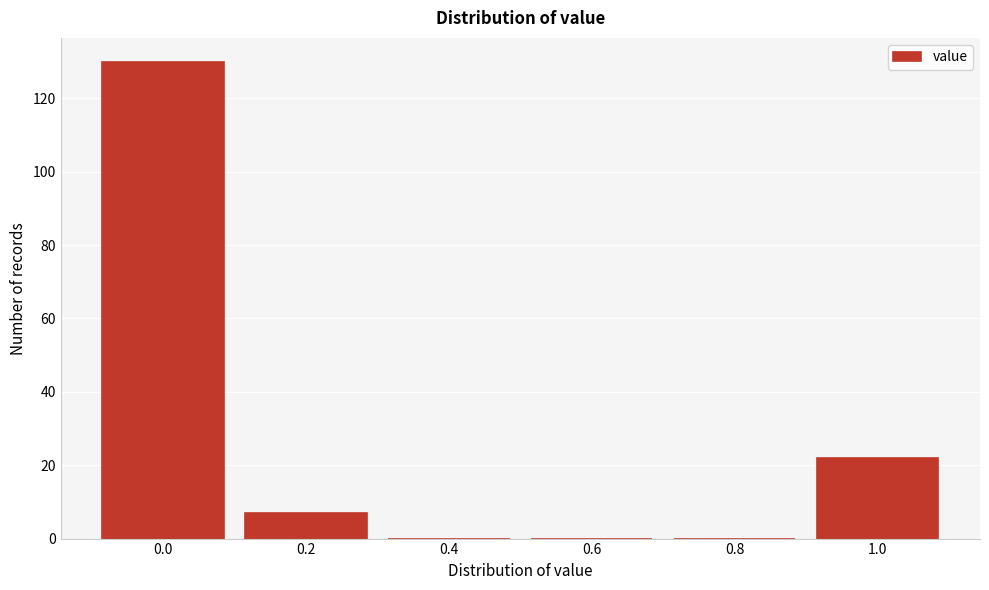

Reading left to right, list all the values displayed in this chart.

0.0=130	0.2=7	0.4=0	0.6=0	0.8=0	1.0=22